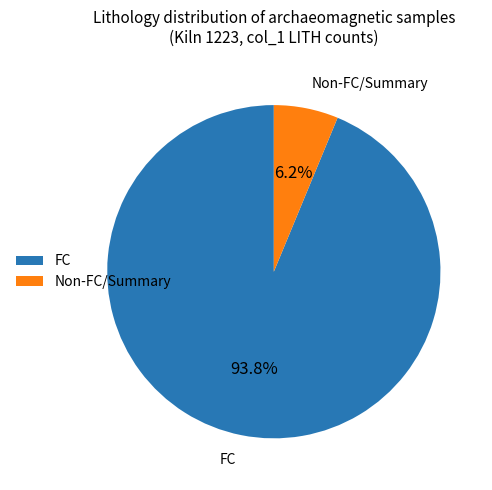

Which has a higher value, FC or Non-FC/Summary?

FC